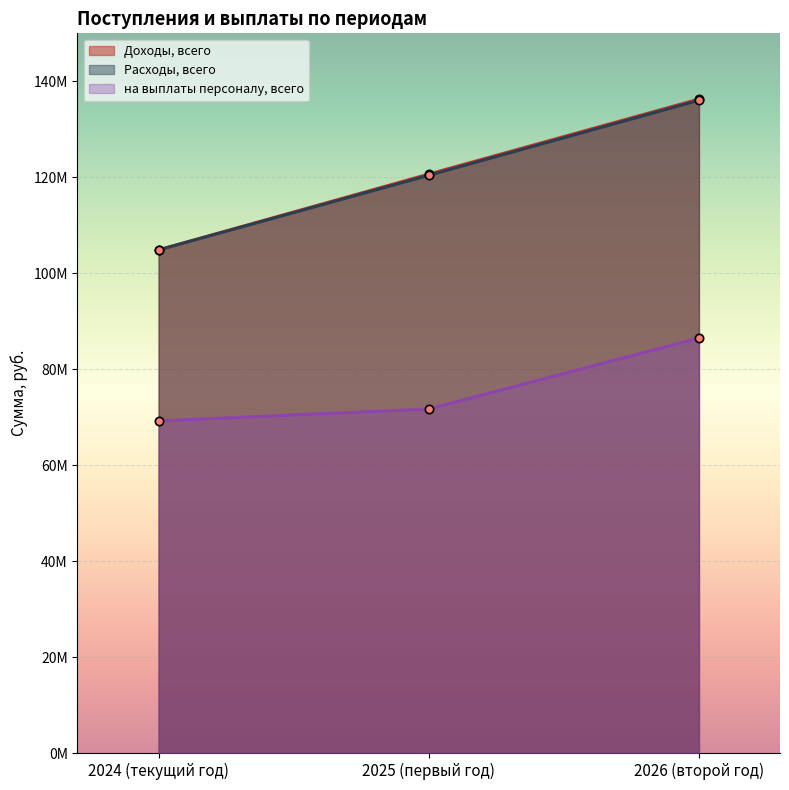

Reading right to left, transcribe all the data shown in this chart.

Доходы, всего: 2026 (второй год)=136304338.9	2025 (первый год)=120667025.9	2024 (текущий год)=104866227.4
Расходы, всего: 2026 (второй год)=136054338.9	2025 (первый год)=120417025.9	2024 (текущий год)=104866227.4
на выплаты персоналу, всего: 2026 (второй год)=86491770.1	2025 (первый год)=71705374.1	2024 (текущий год)=69221129.8